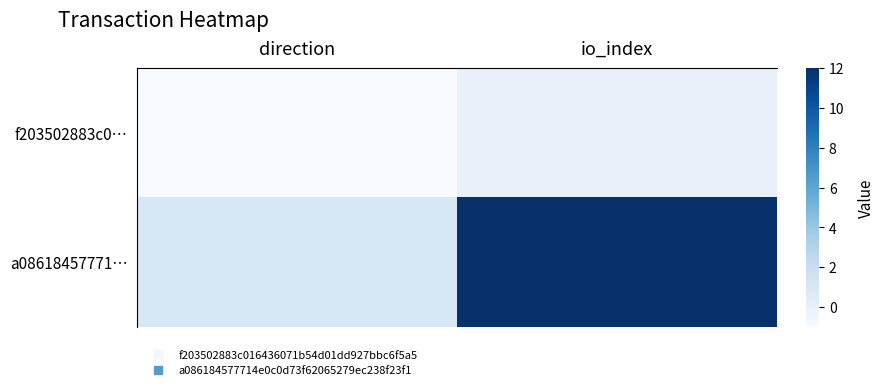

Which series changed the most between direction and io_index?

a08618457771…